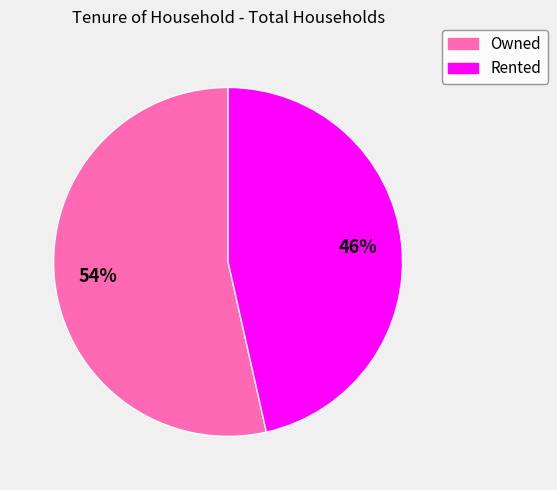

Which has a higher value, Owned or Rented?

Owned